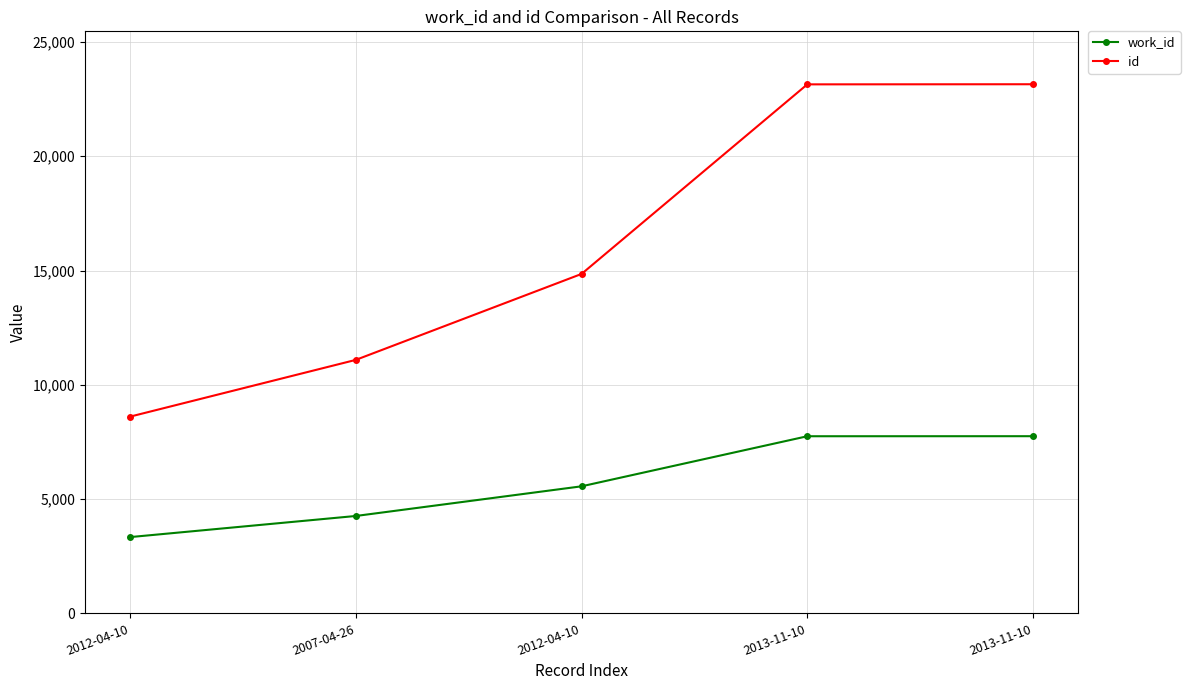

What is the average value of the id series?

16170